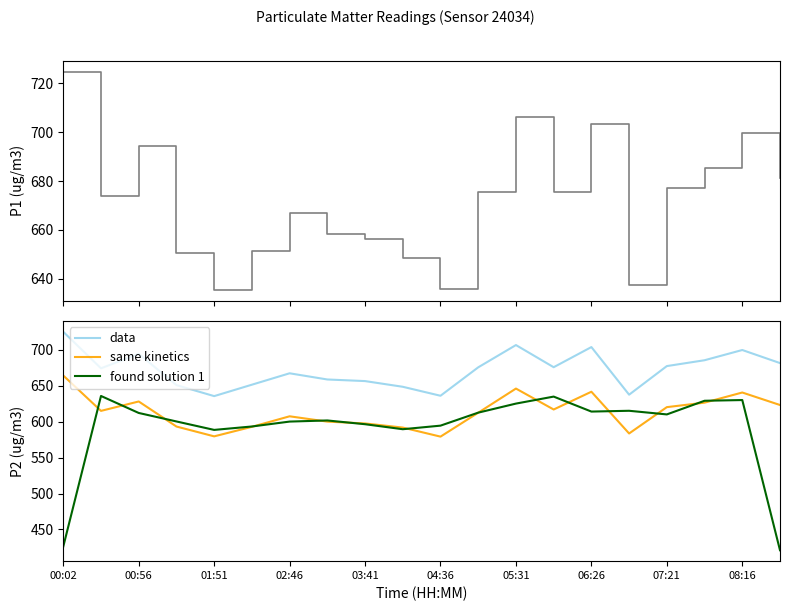

How many interior local valleys does the P1 series have?

5